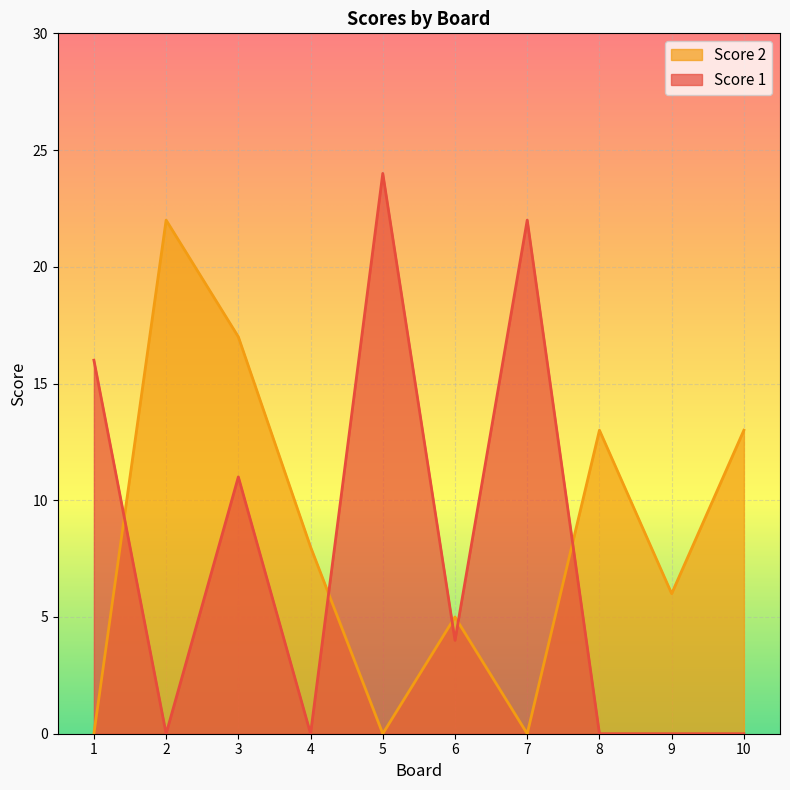

How many values in the Score 2 series are below 8?

5